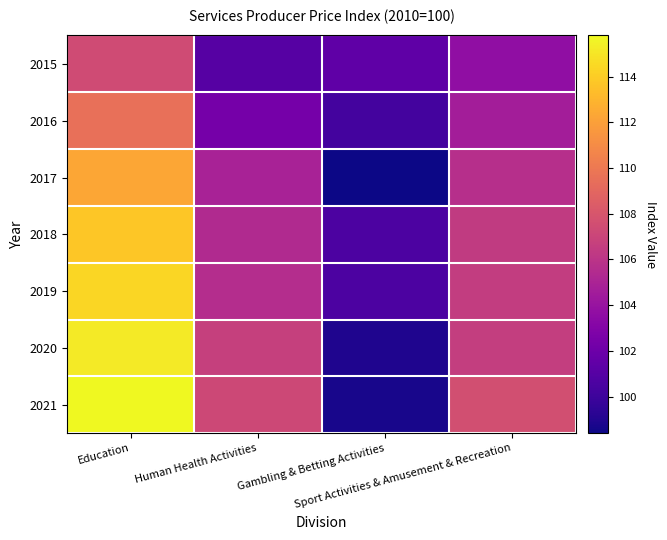

Rank the series by their maximum value, from lowest to highest.

2015, 2016, 2017, 2018, 2019, 2020, 2021